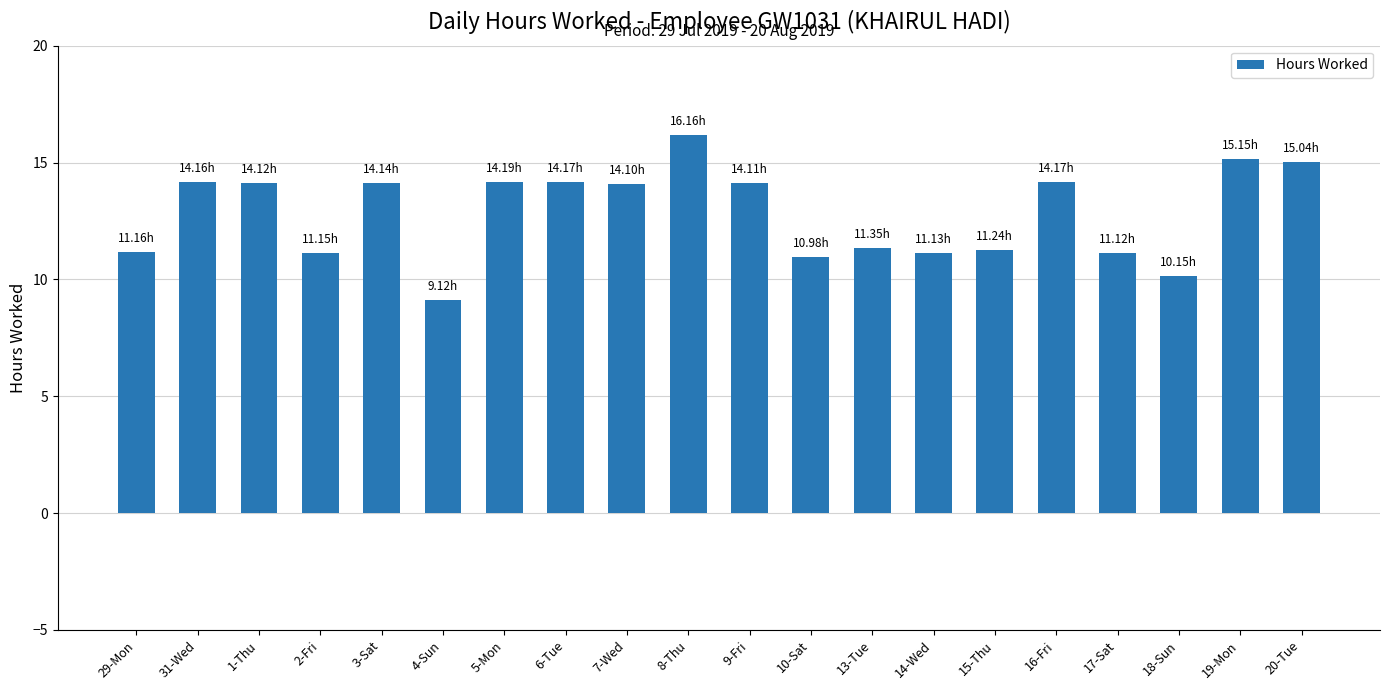

The value at 16-Fri is 14.2. True or false?

True